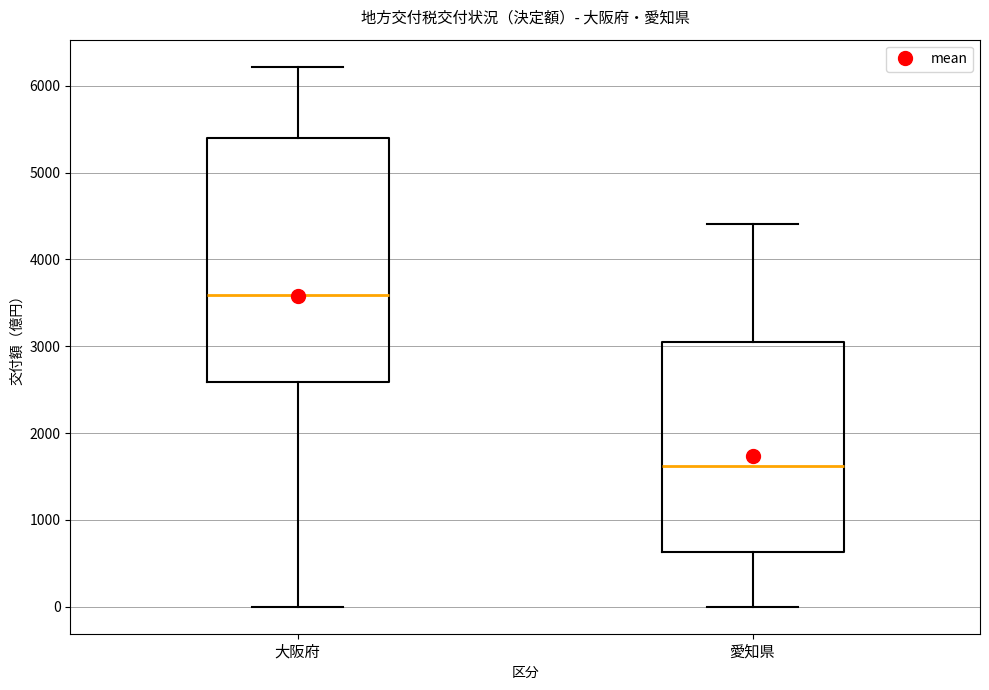

Reading left to right, read every box against the y-axis: the position of its median line, the range the box covers, and the ends of its whiskers. The values are not printed on the chart, so give them approximately, as read against the axis.

大阪府: median 3600, box 2600 to 5400, whiskers 0 to 6200
愛知県: median 1600, box 600 to 3100, whiskers 0 to 4400